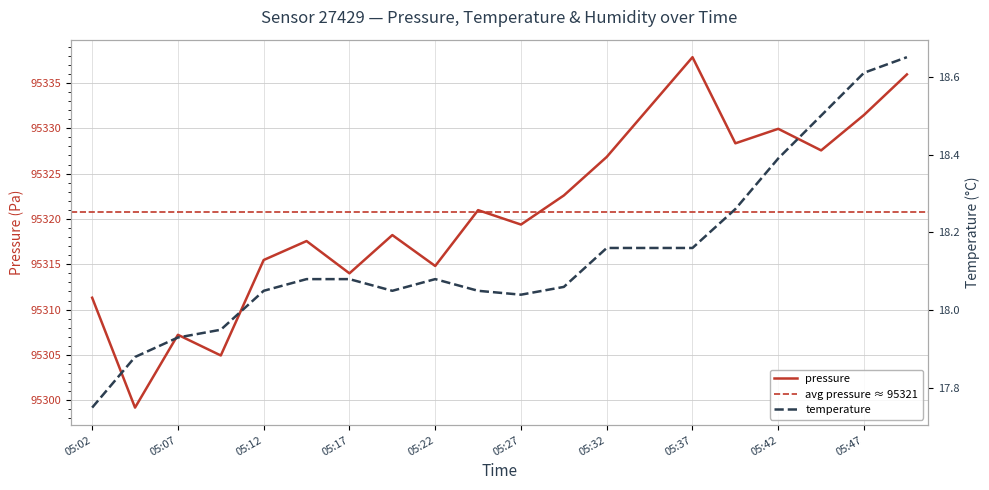

Rank the series at 05:49 from highest to lowest value.

pressure, temperature